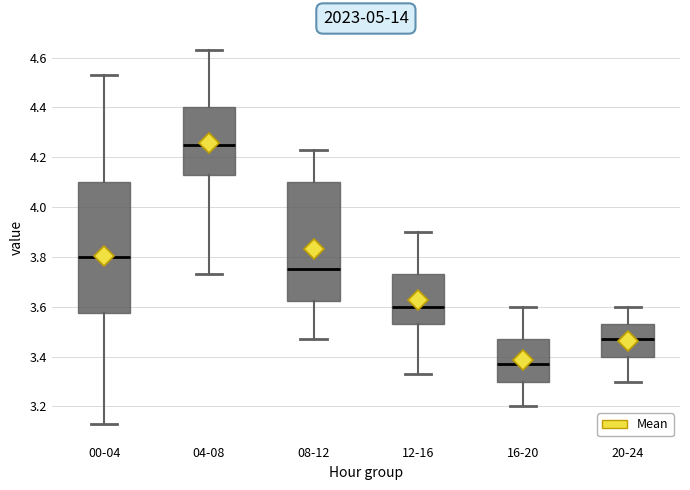

Reading left to right, read every box against the y-axis: the position of its median line, the range the box covers, and the ends of its whiskers. The values are not printed on the chart, so give them approximately, as read against the axis.

00-04: median 3.80, box 3.58 to 4.10, whiskers 3.14 to 4.54
04-08: median 4.26, box 4.14 to 4.40, whiskers 3.74 to 4.64
08-12: median 3.76, box 3.62 to 4.10, whiskers 3.48 to 4.24
12-16: median 3.60, box 3.54 to 3.74, whiskers 3.34 to 3.90
16-20: median 3.38, box 3.30 to 3.48, whiskers 3.20 to 3.60
20-24: median 3.48, box 3.40 to 3.54, whiskers 3.30 to 3.60